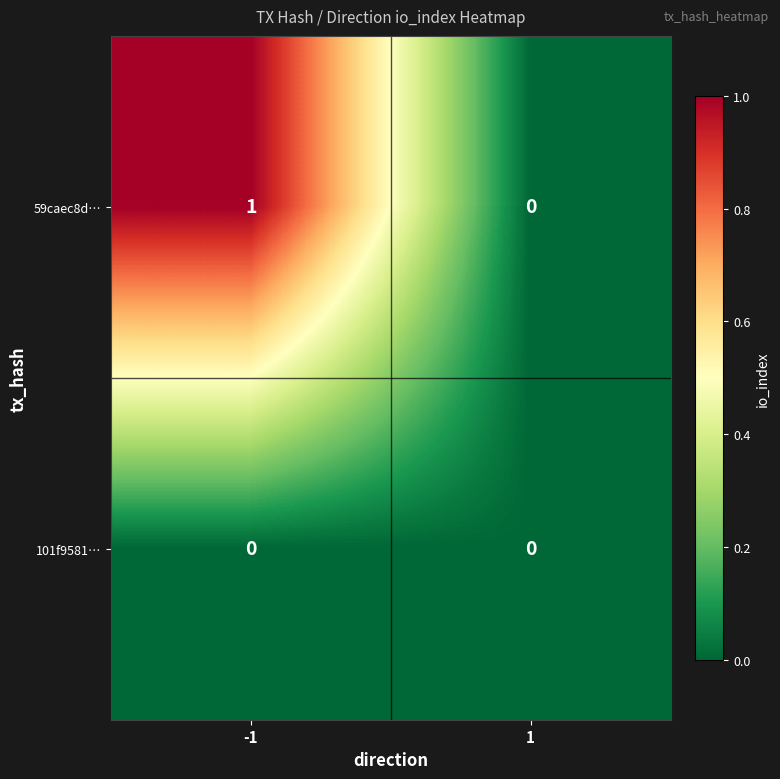

Rank the series at -1 from lowest to highest value.

101f9581…, 59caec8d…